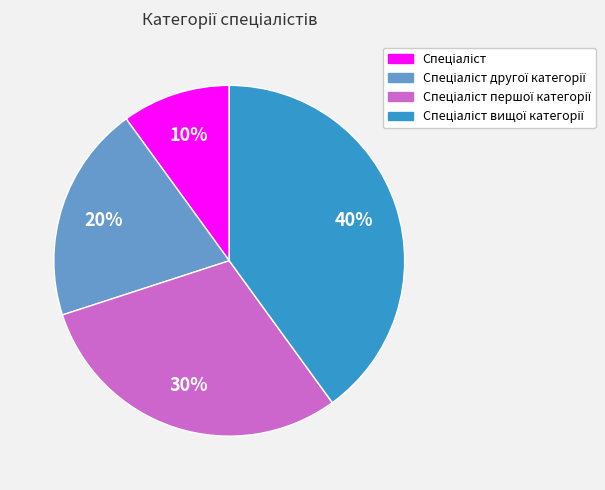

How many segments does this pie chart have?

4